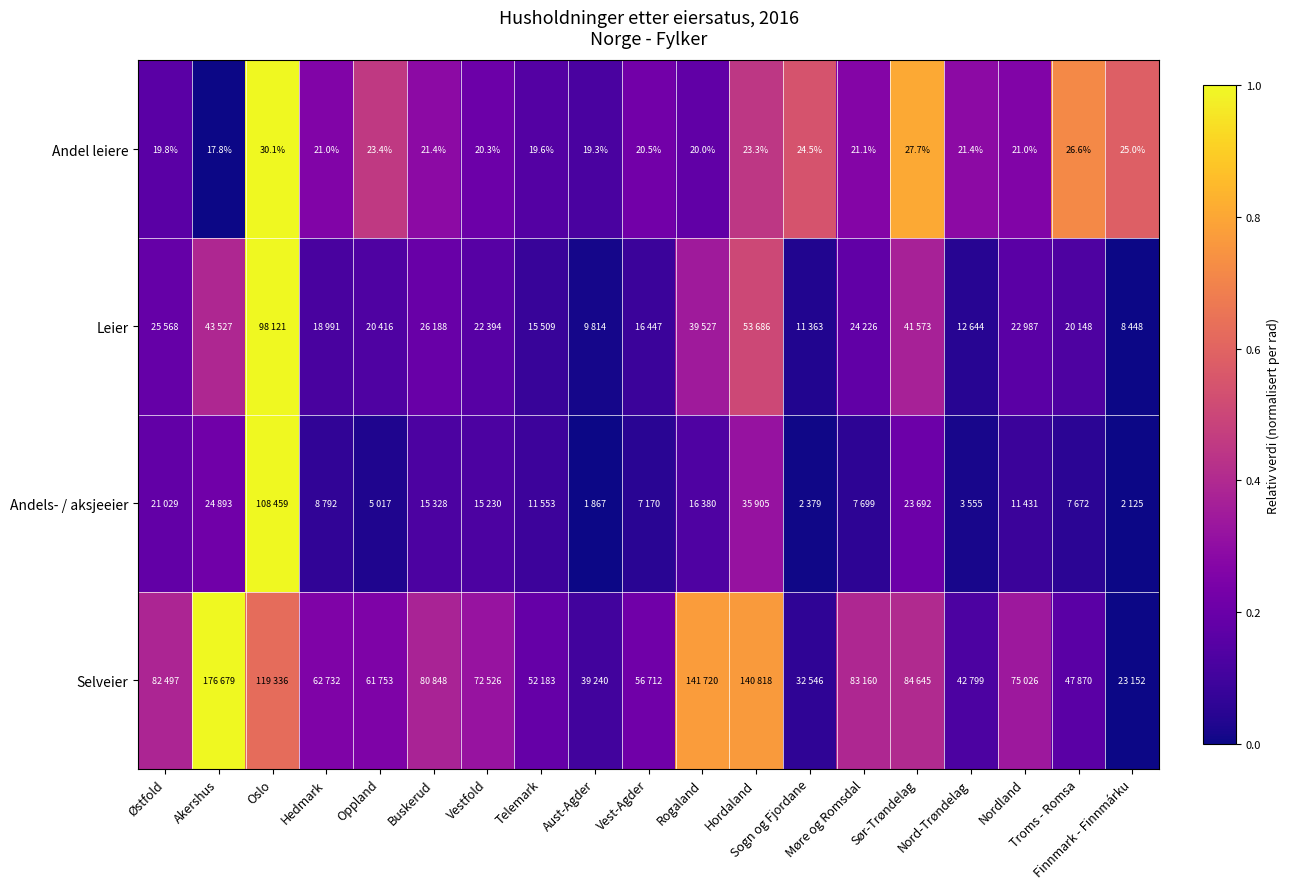

What is the difference between the second highest and minimum values in the Andel leiere series?

0.8